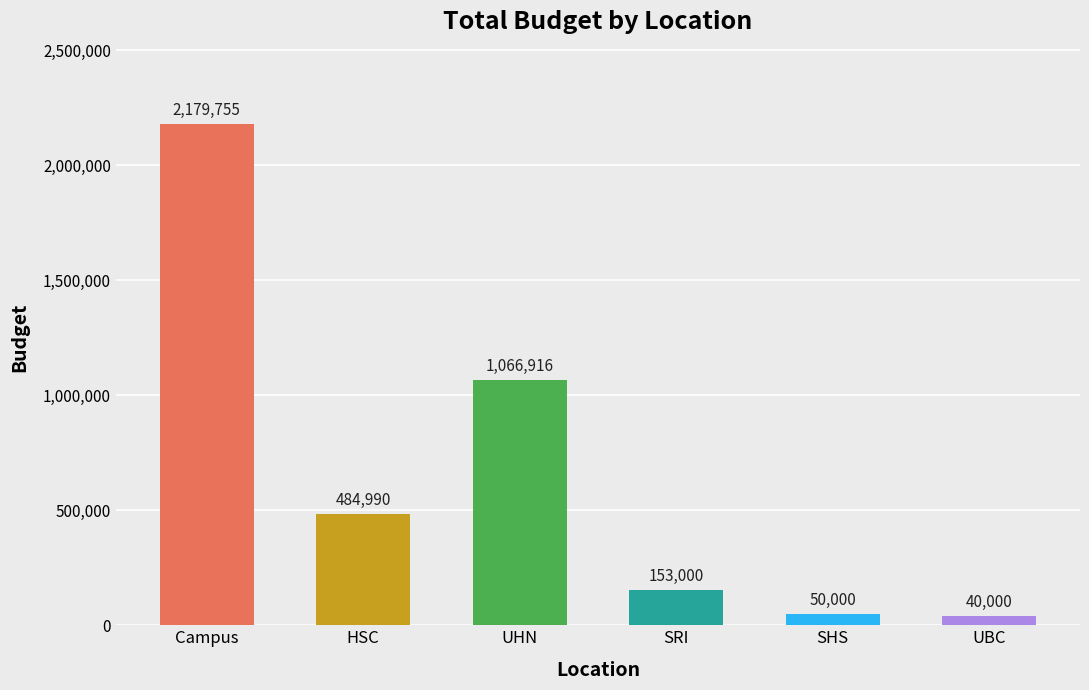

What value does the data have at UBC?

40000.0